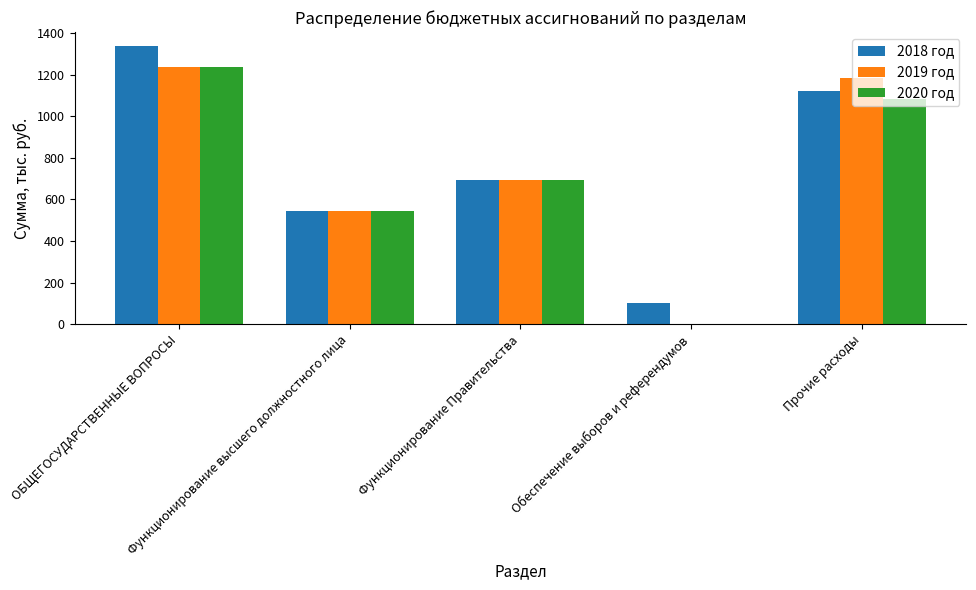

What is the sum of all 2018 год values?

3794.9